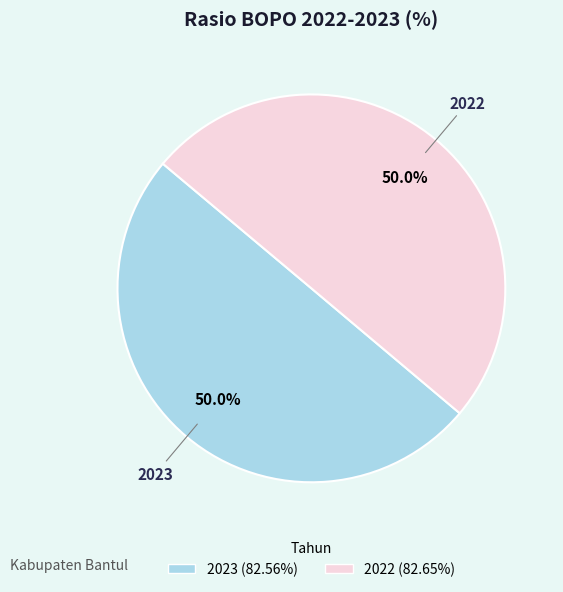

To the nearest percent, what is the combined percentage of 2023 and 2022?

100%